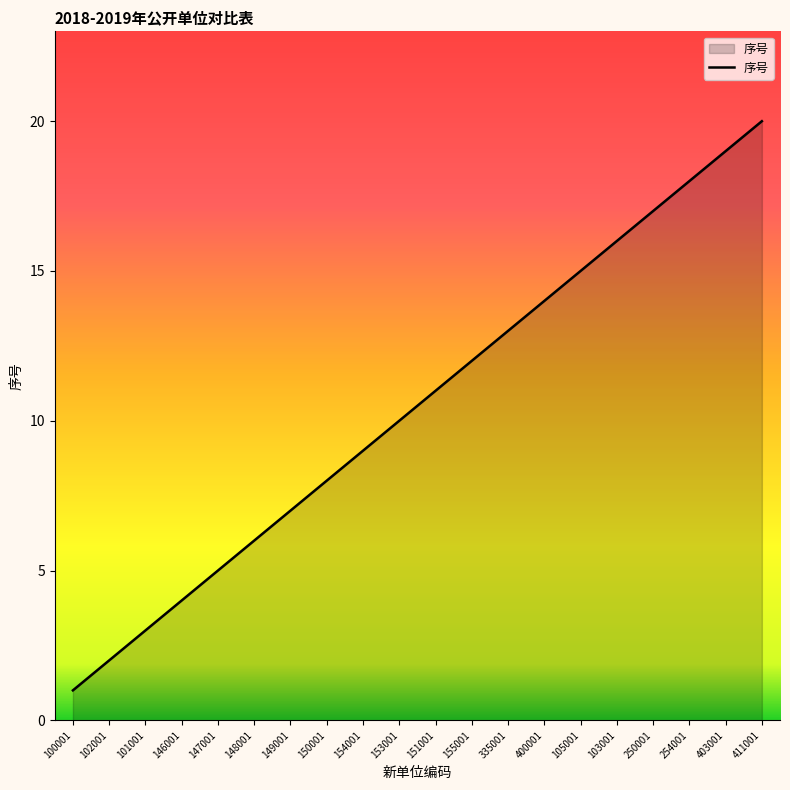

True or false: the data shows 3 at 101001.

True